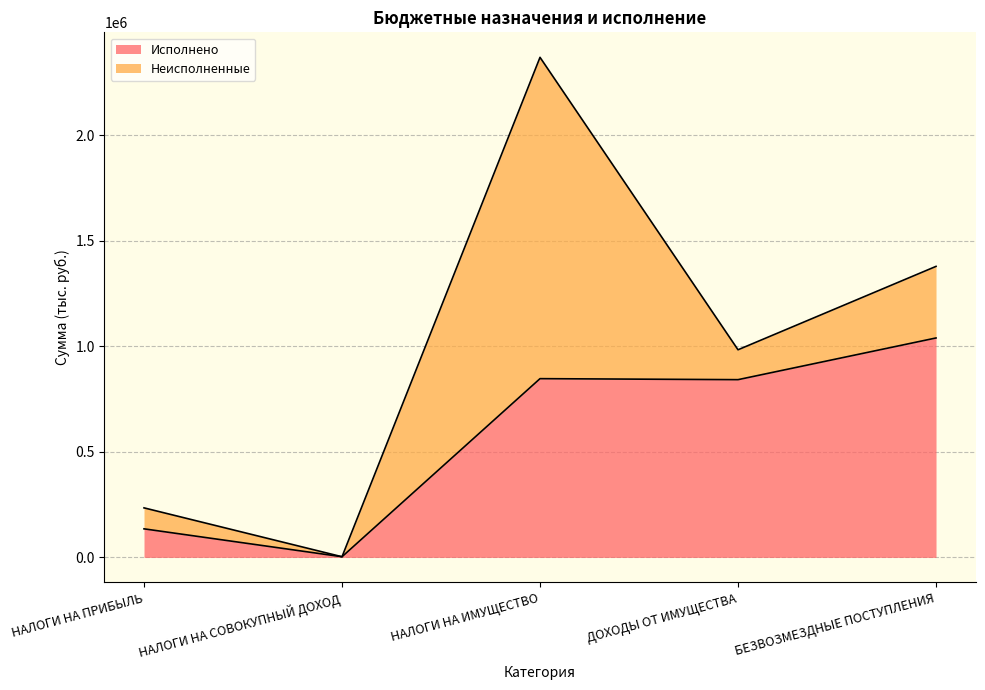

List the labels in order of value, smallest first.

НАЛОГИ НА СОВОКУПНЫЙ ДОХОД, НАЛОГИ НА ПРИБЫЛЬ, ДОХОДЫ ОТ ИМУЩЕСТВА, НАЛОГИ НА ИМУЩЕСТВО, БЕЗВОЗМЕЗДНЫЕ ПОСТУПЛЕНИЯ